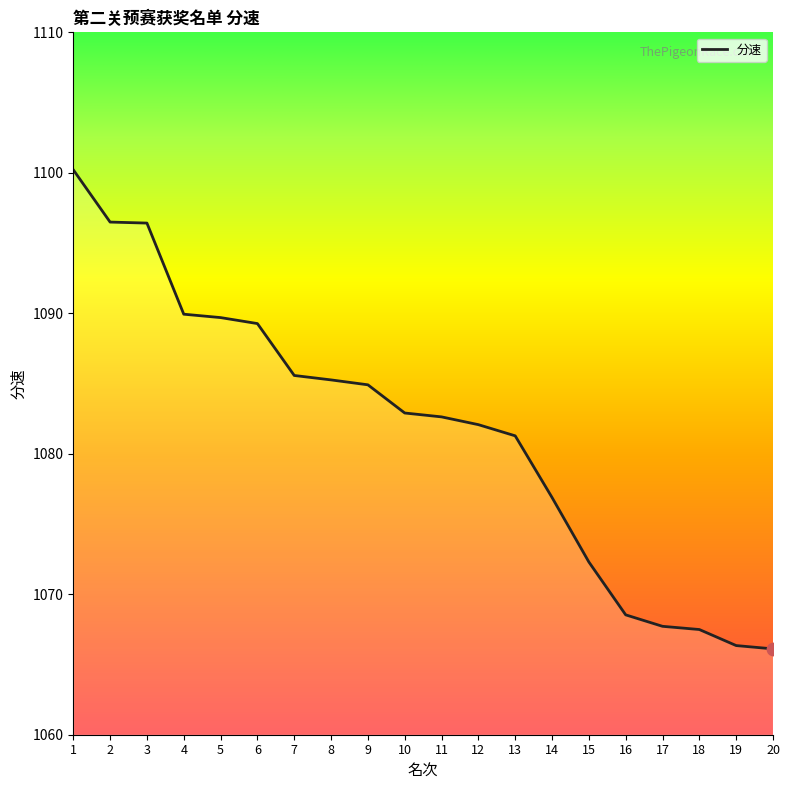

Between 14 and 11, which is larger?

11